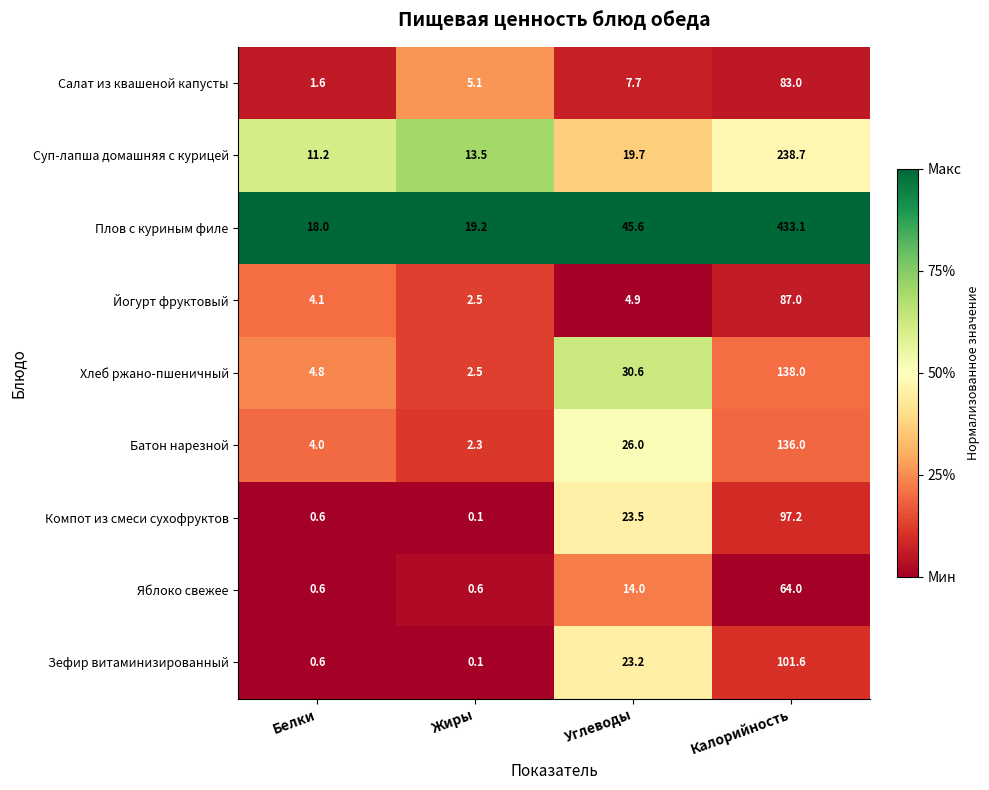

Which series has the widest spread of values?

Плов с куриным филе